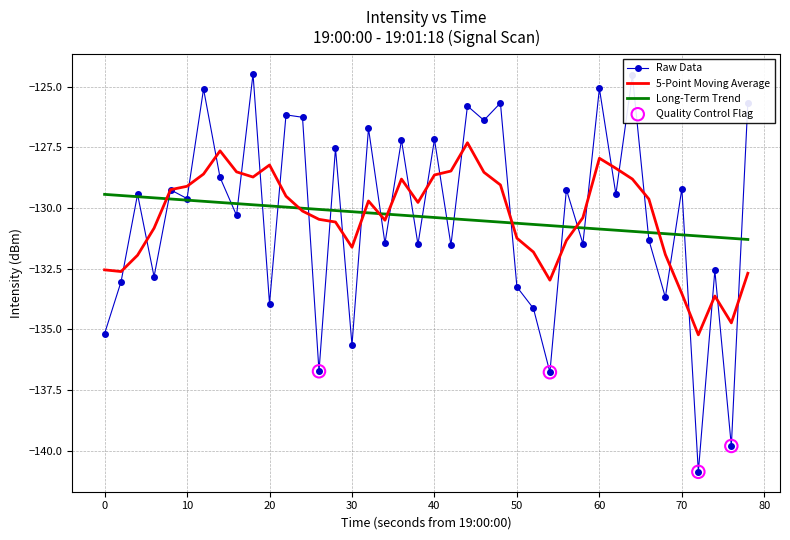

Which series has the widest spread of values?

Raw Data